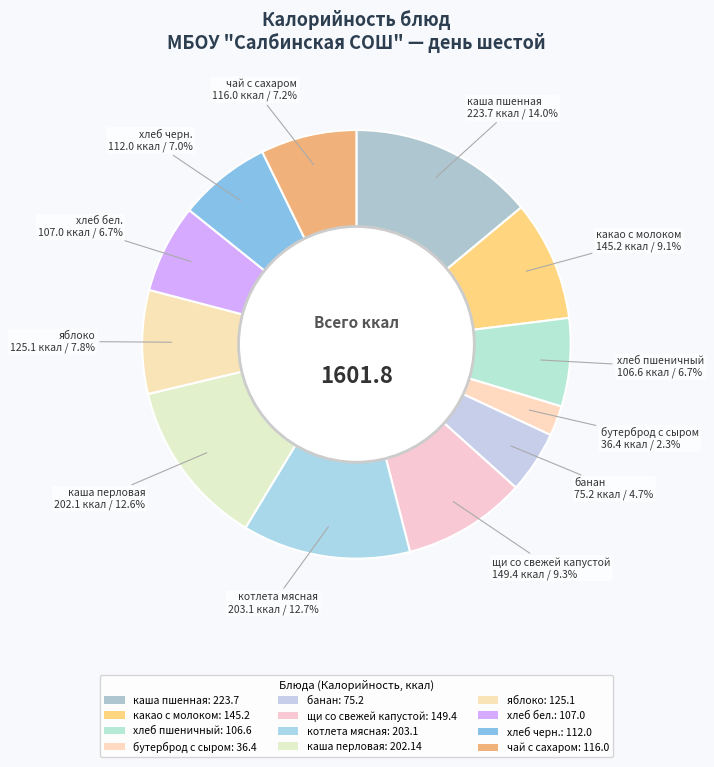

Which category has the smallest portion of the pie?

бутерброд с сыром